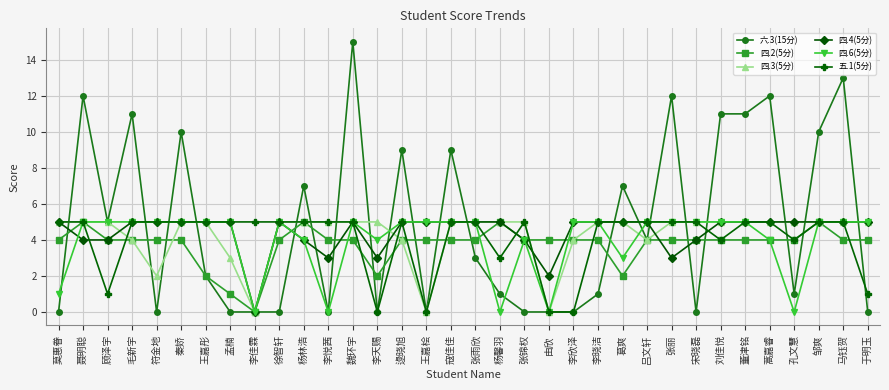

What is the maximum value shown in the chart?

15